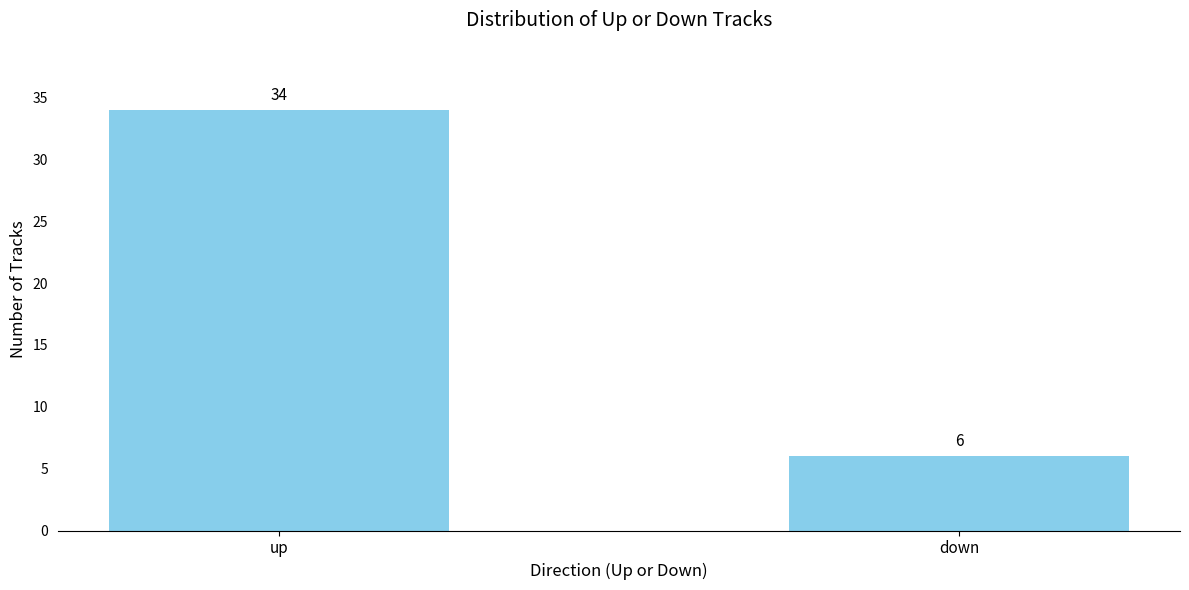

Which category has the highest value across all series?

up